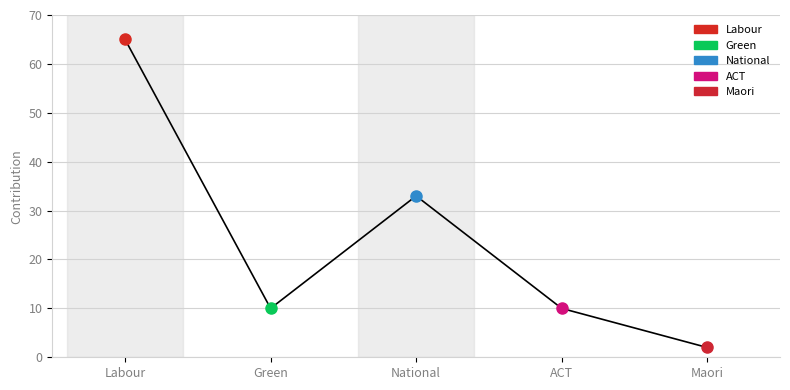

Which label corresponds to the smallest value in the chart?

Maori